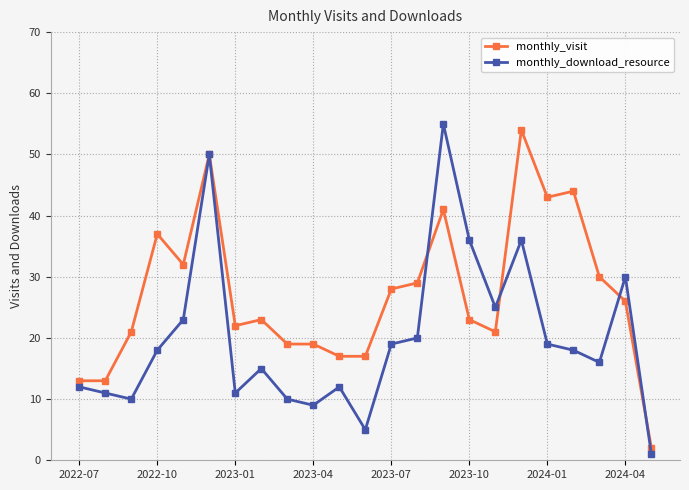

Which series has the largest total across all categories?

monthly_visit